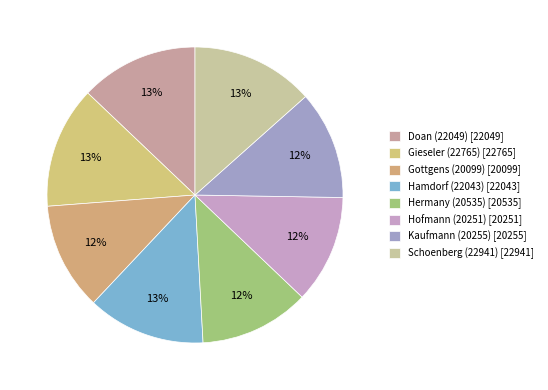

What percentage is the Gottgens (20099) slice, to the nearest percent?

12%